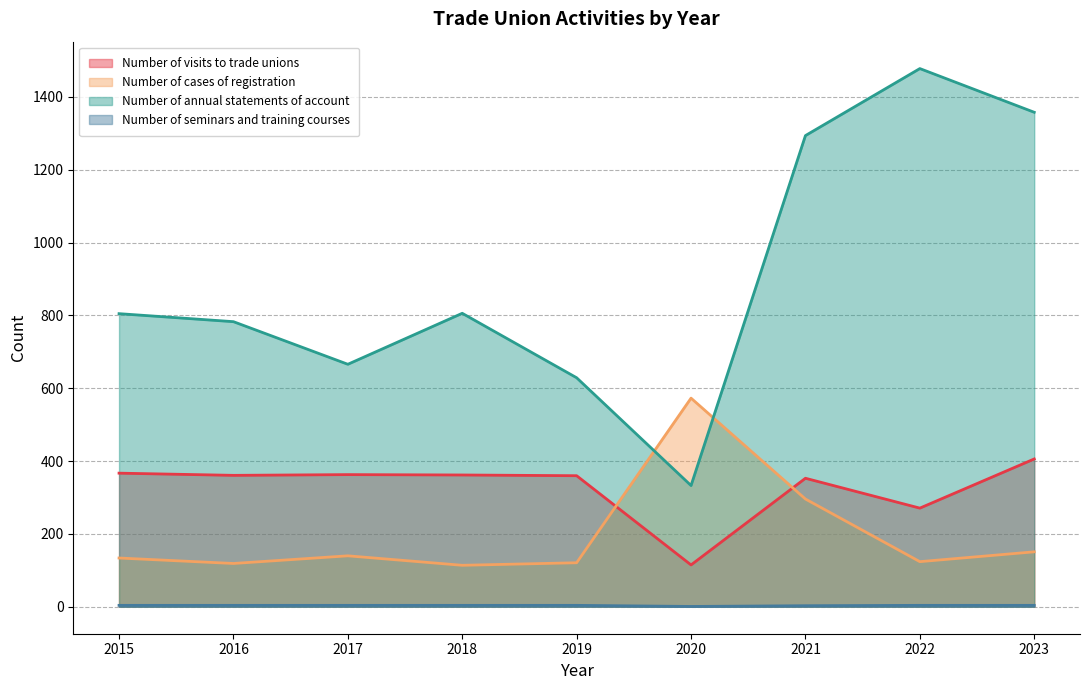

Which series has the largest total across all categories?

Number of annual statements of account